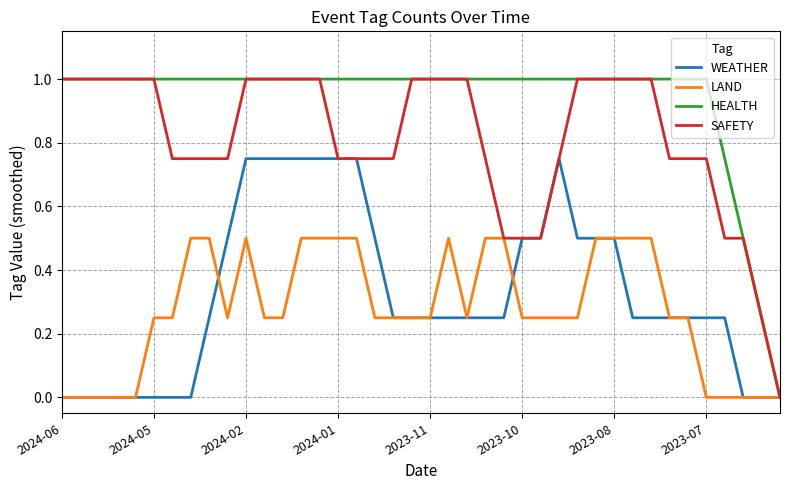

What is the highest value of the HEALTH series?

1.0